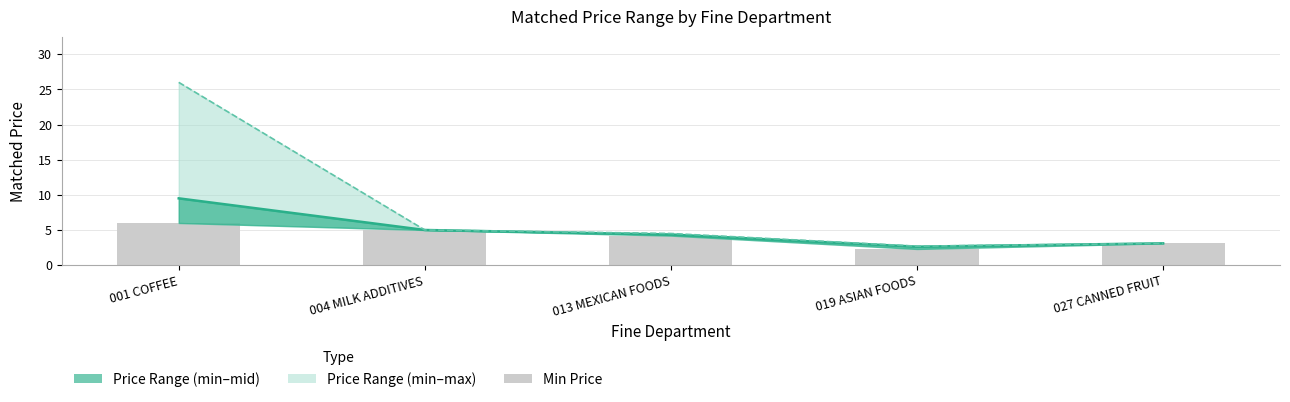

The Min Price series shows 5.0 at 004 MILK ADDITIVES. True or false?

True